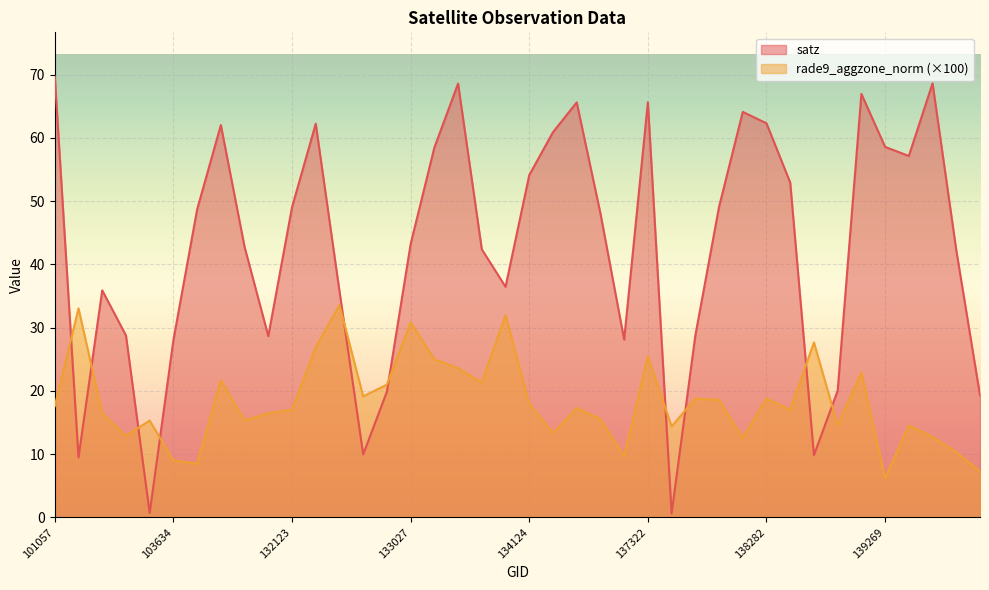

List the series in order of their overall mean, highest first.

satz, rade9_aggzone_norm (×100)